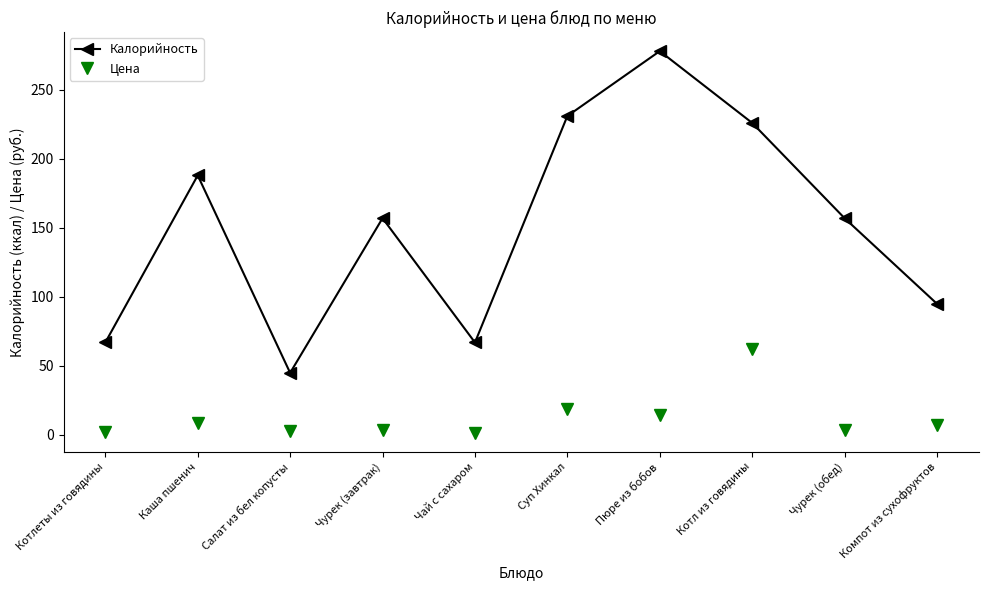

True or false: Калорийность has a value of 79.2 at Чурек (обед).

False